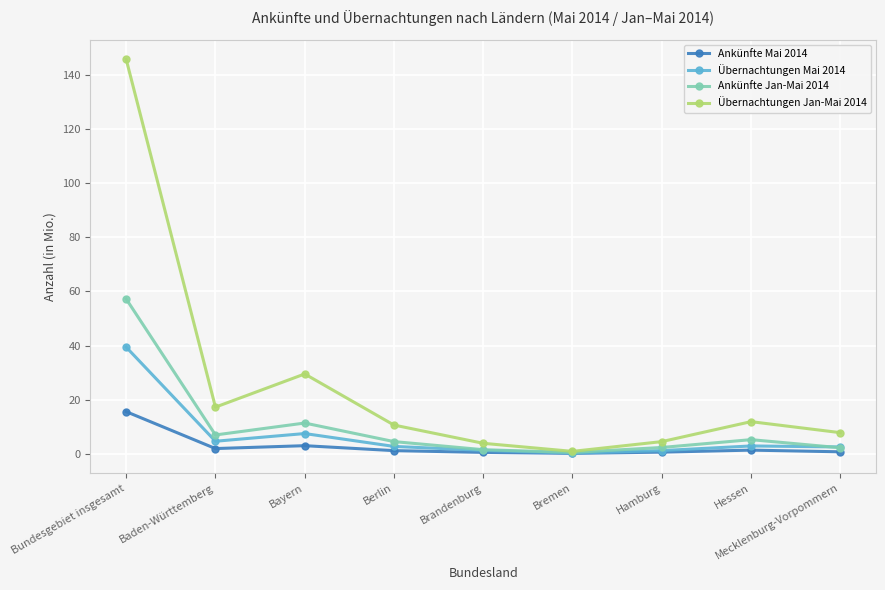

Which series has the largest range (max minus min)?

Übernachtungen Jan-Mai 2014